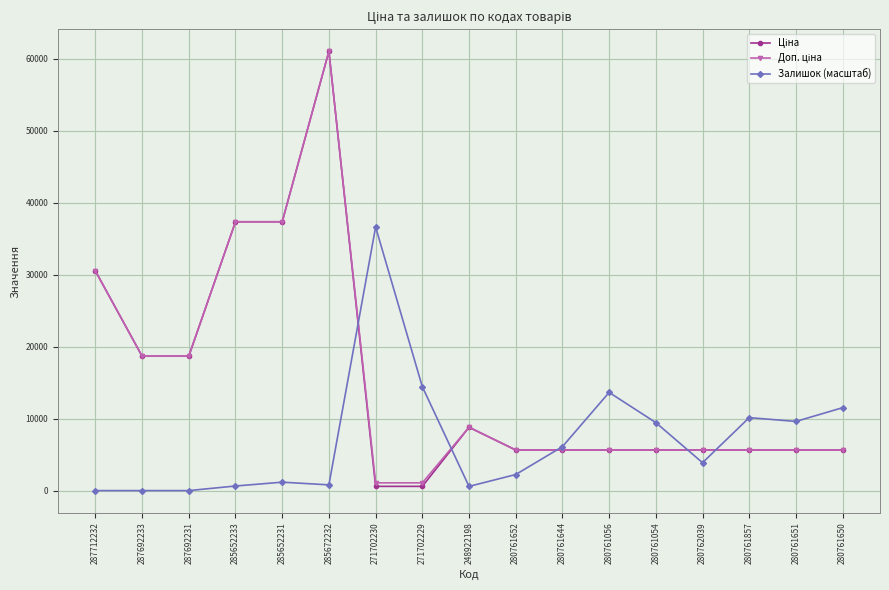

At which category does the chart reach its peak across all series?

285672232